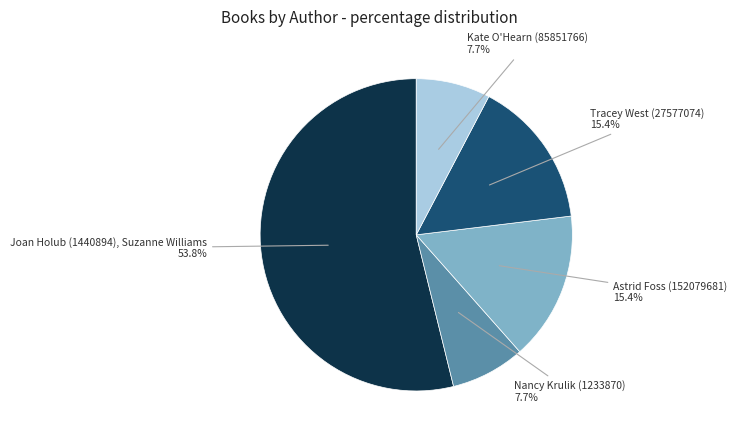

Does any single category account for the majority?

Yes